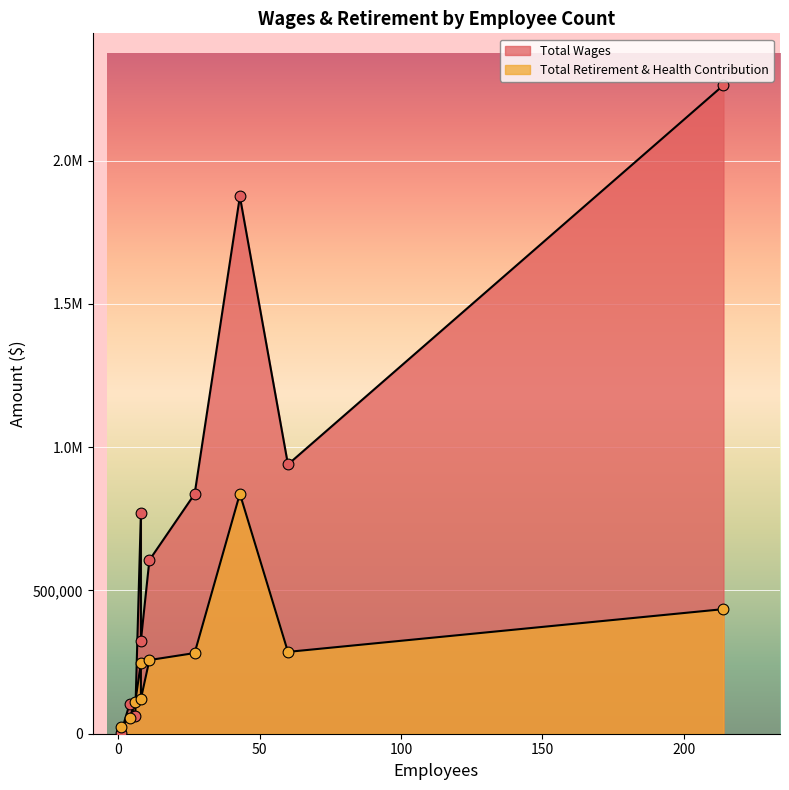

What is the total value across all series at 11?

862917